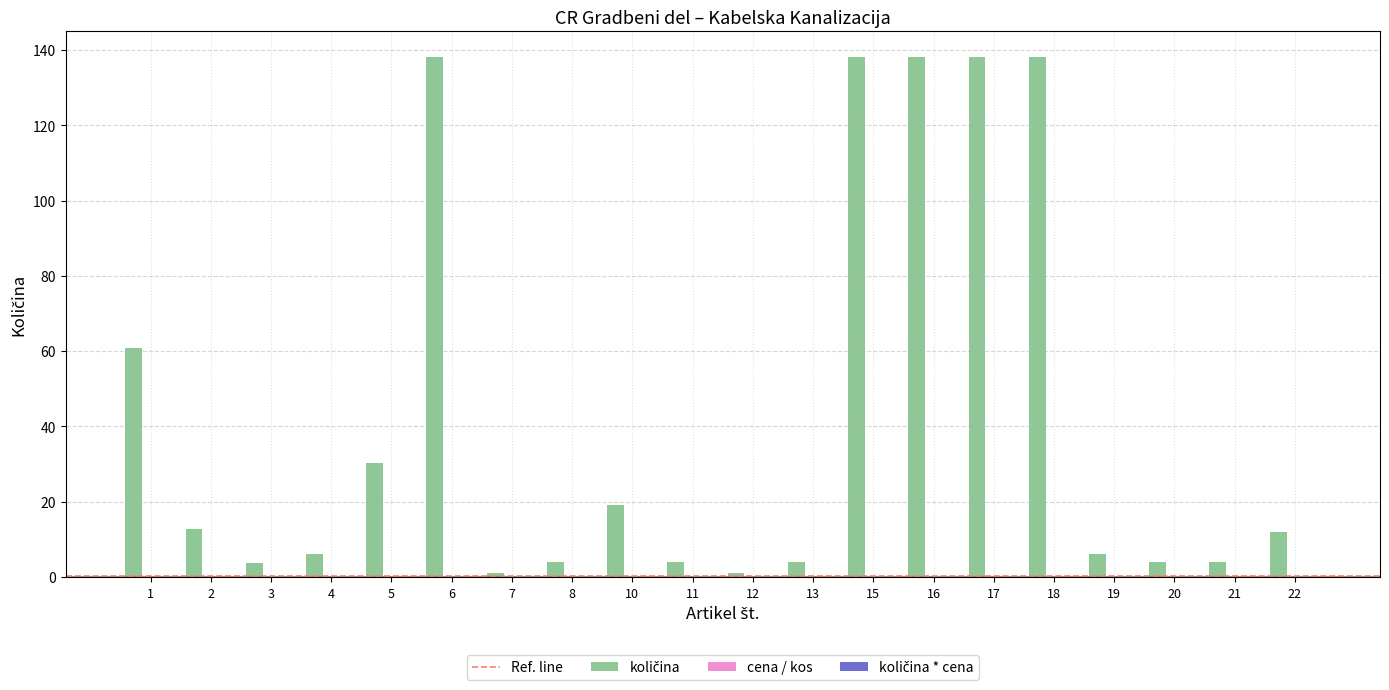

Are the bars horizontal?

No